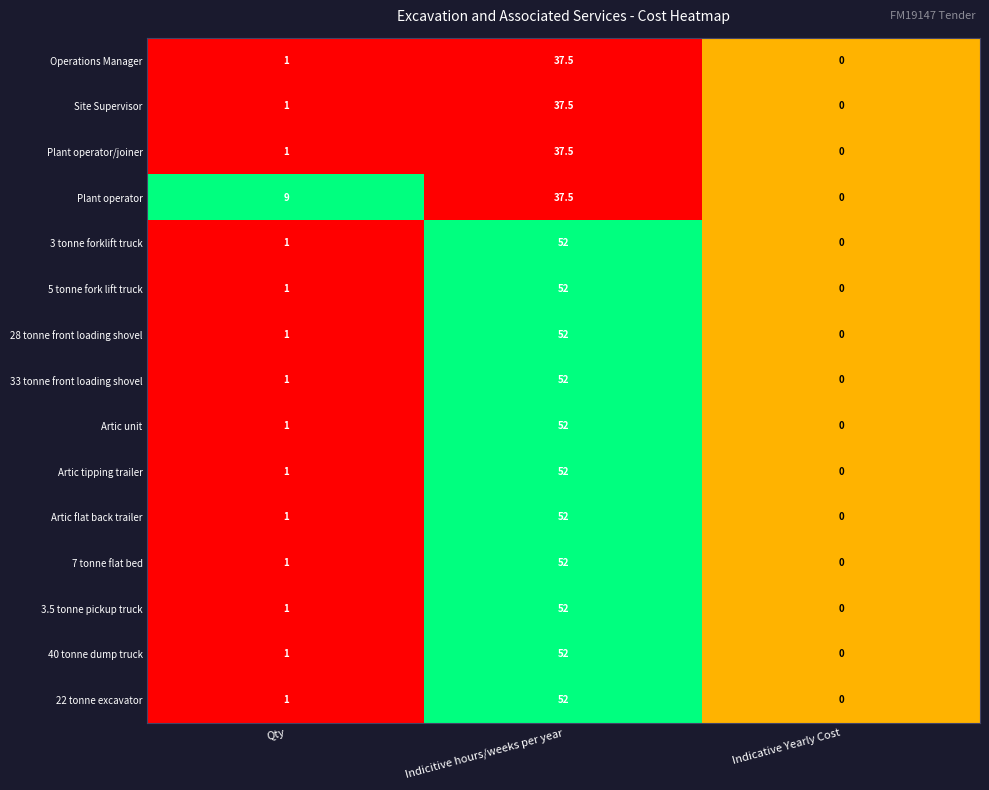

What is the sum of all 5 tonne fork lift truck values?

53.0